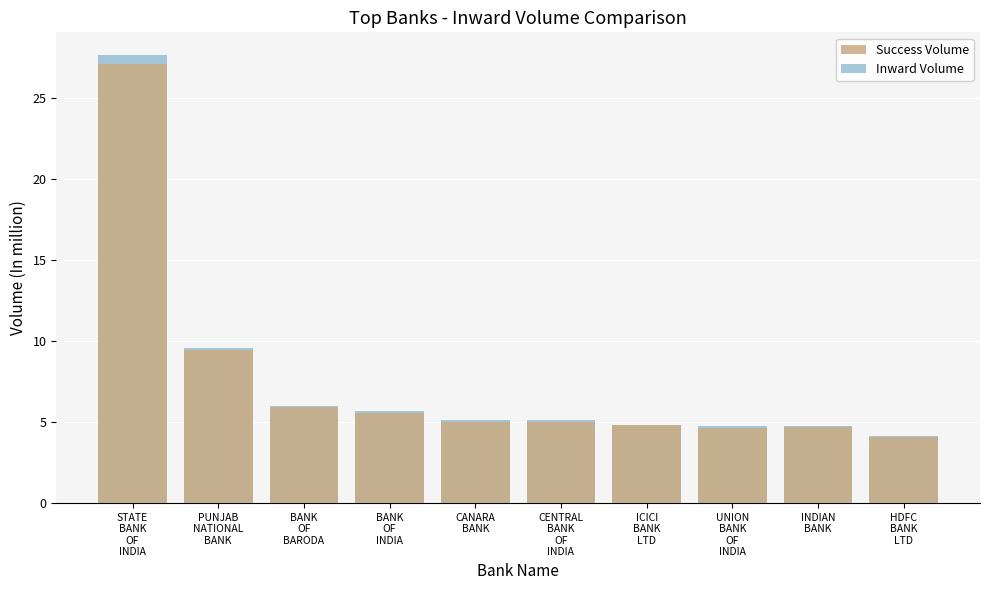

What is the difference between the maximum and second lowest values in the Success Volume series?

22.4